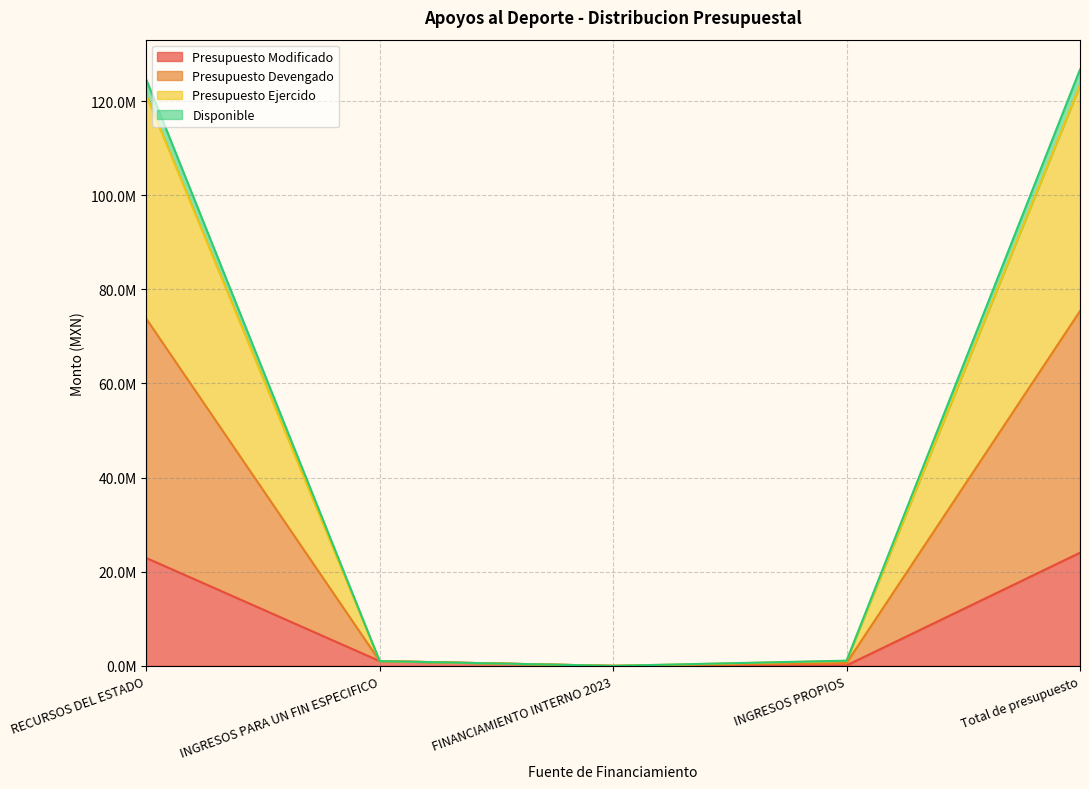

What is the label of the 1st point from the left?

RECURSOS DEL ESTADO